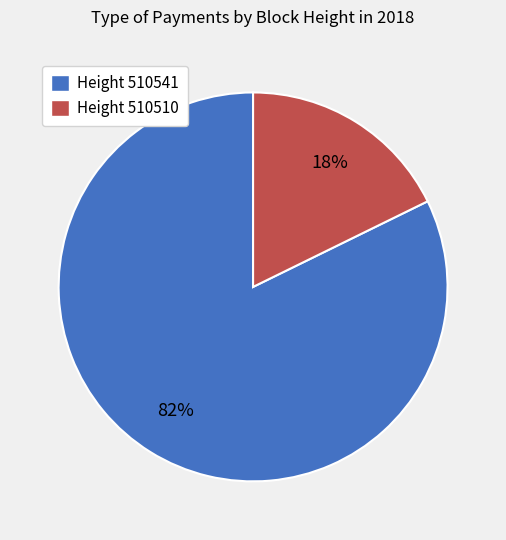

To the nearest percent, what is the combined percentage of Height 510510 and Height 510541?

100%